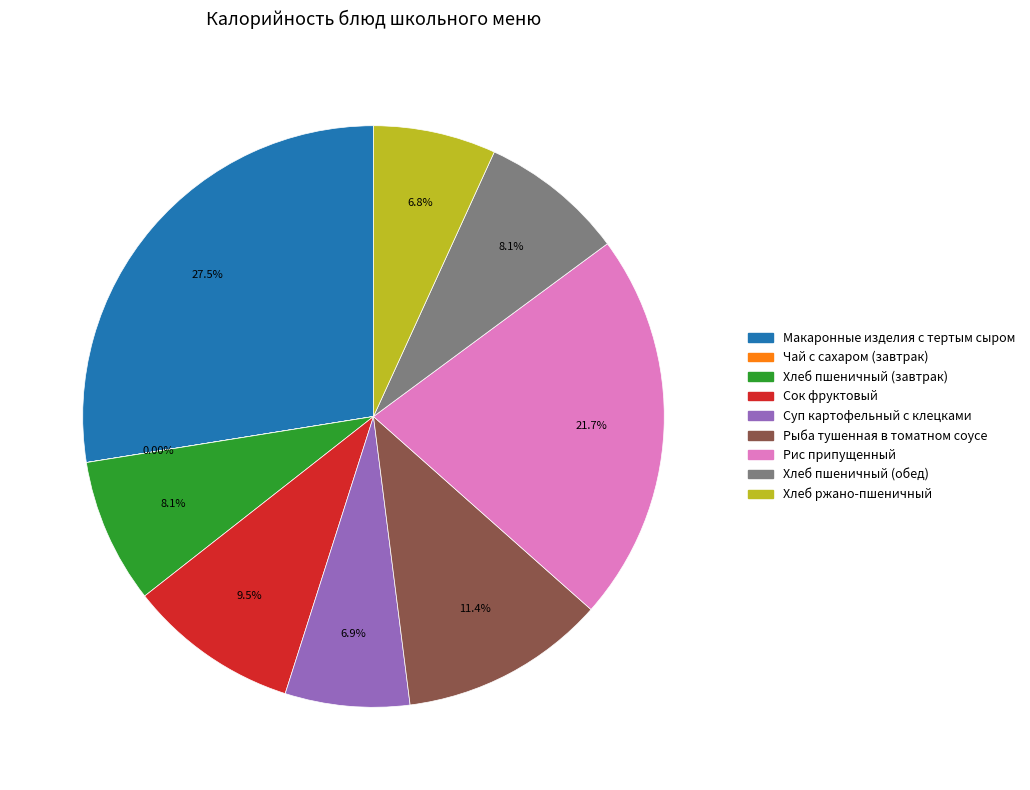

To the nearest percent, what is the average slice percentage?

11%